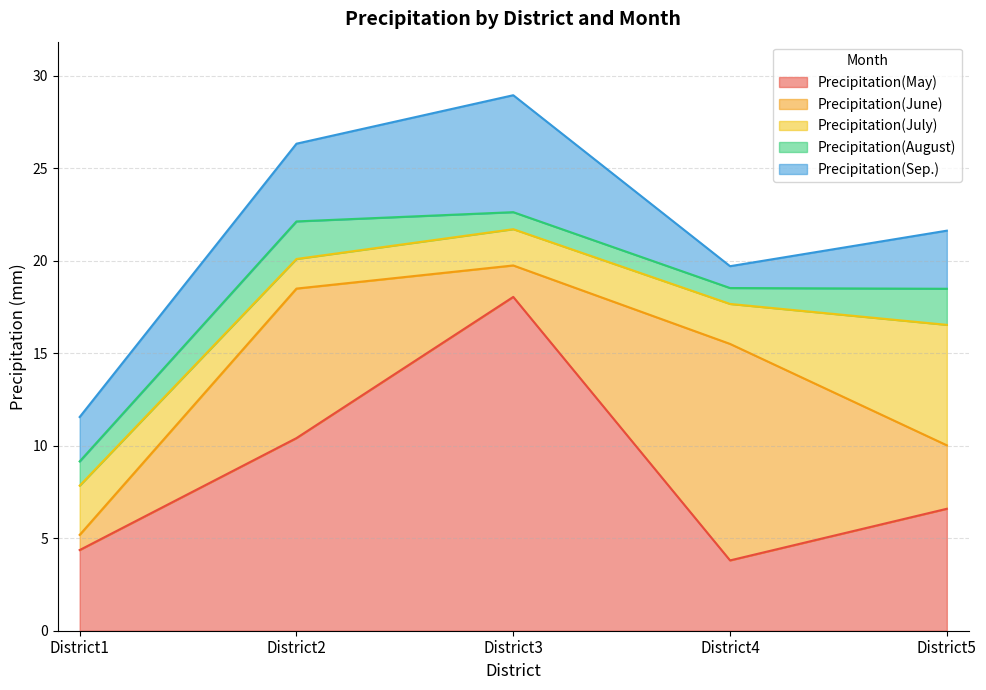

How many lines are shown in the chart?

5